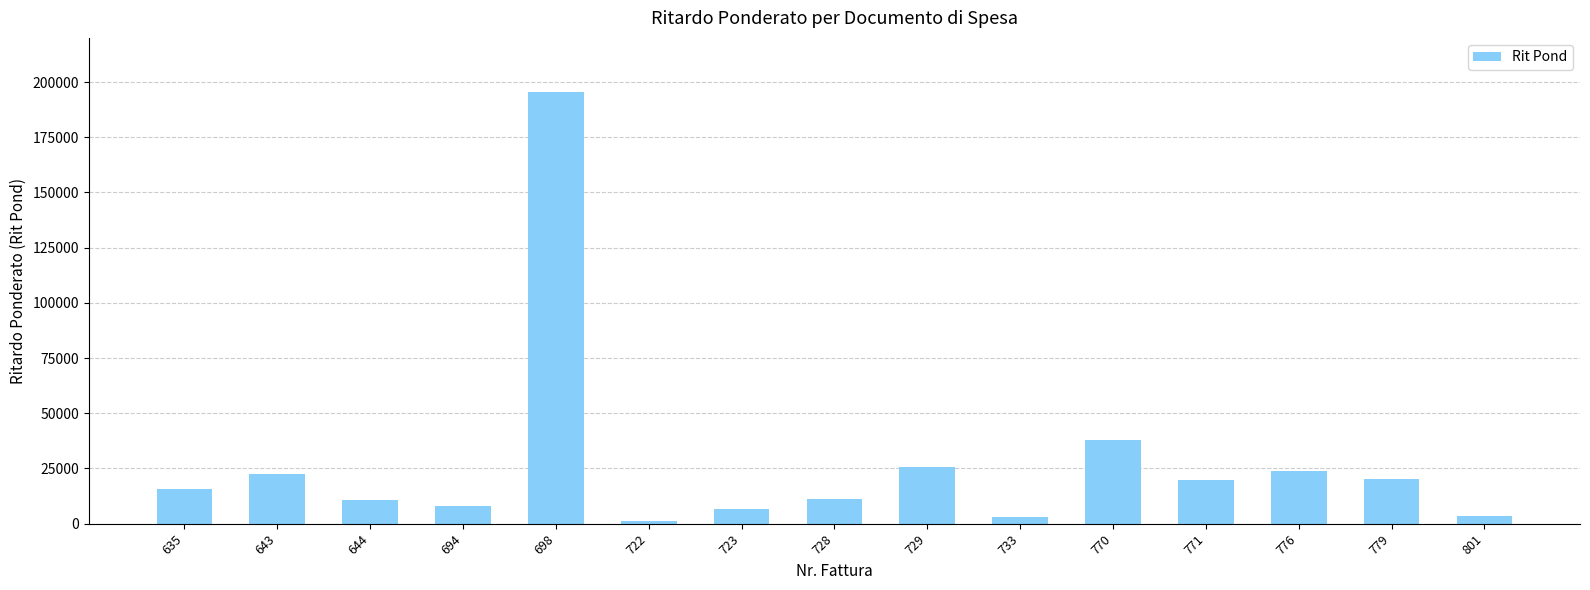

What is the difference between the values at 694 and 635?

7584.1